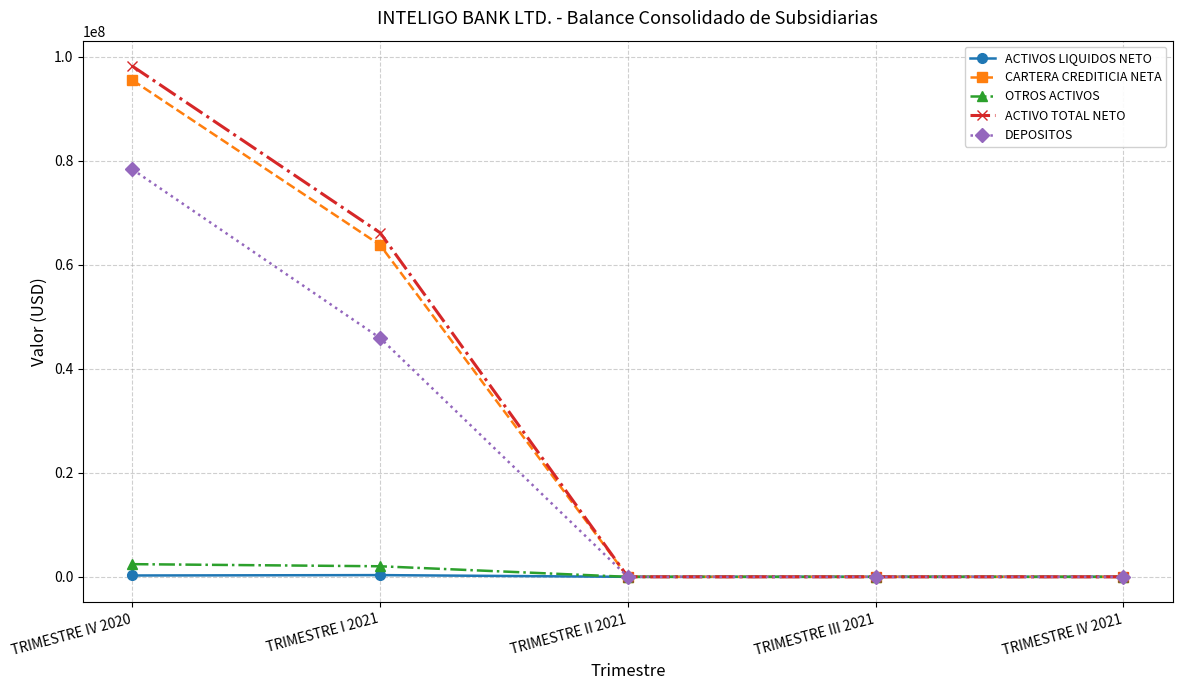

The DEPOSITOS series shows -36732515.3 at TRIMESTRE II 2021. True or false?

False